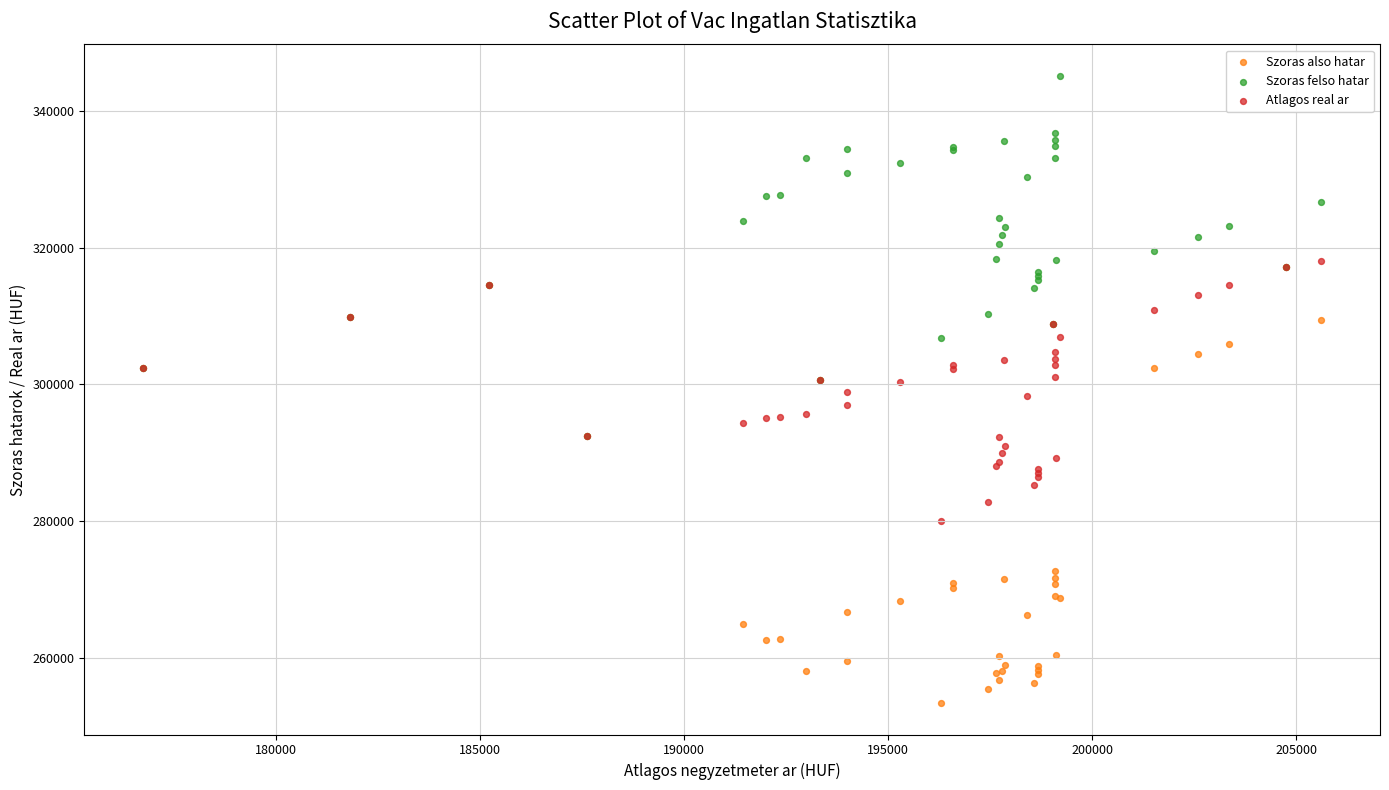

Which series reaches the minimum Y coordinate?

Szoras also hatar